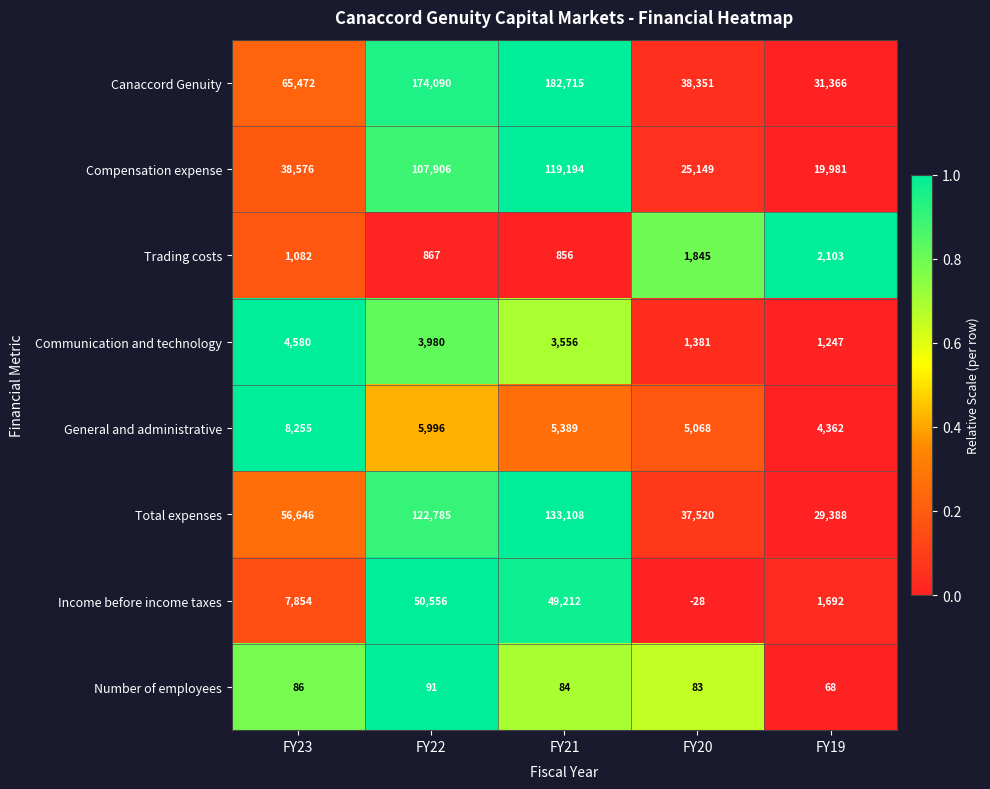

Rank the categories by General and administrative value from lowest to highest.

FY19, FY20, FY21, FY22, FY23